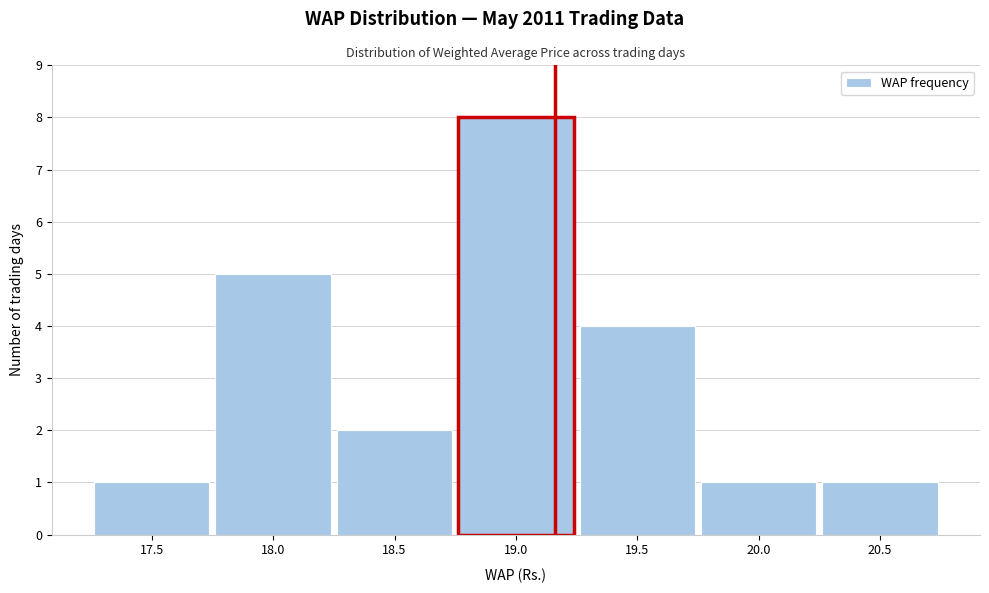

Reading left to right, extract all data points from this chart.

17.5=1	18.0=5	18.5=2	19.0=8	19.5=4	20.0=1	20.5=1